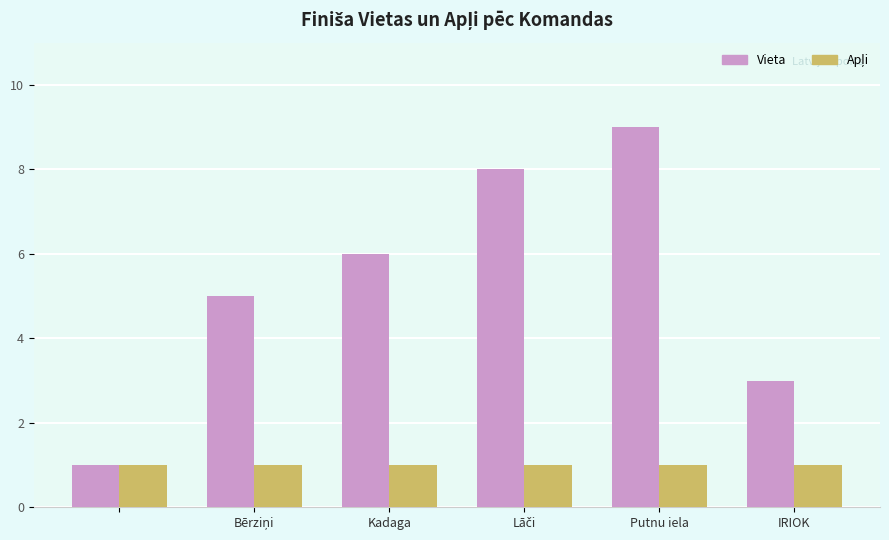

What is the difference between the maximum and minimum values in the Vieta series?

8